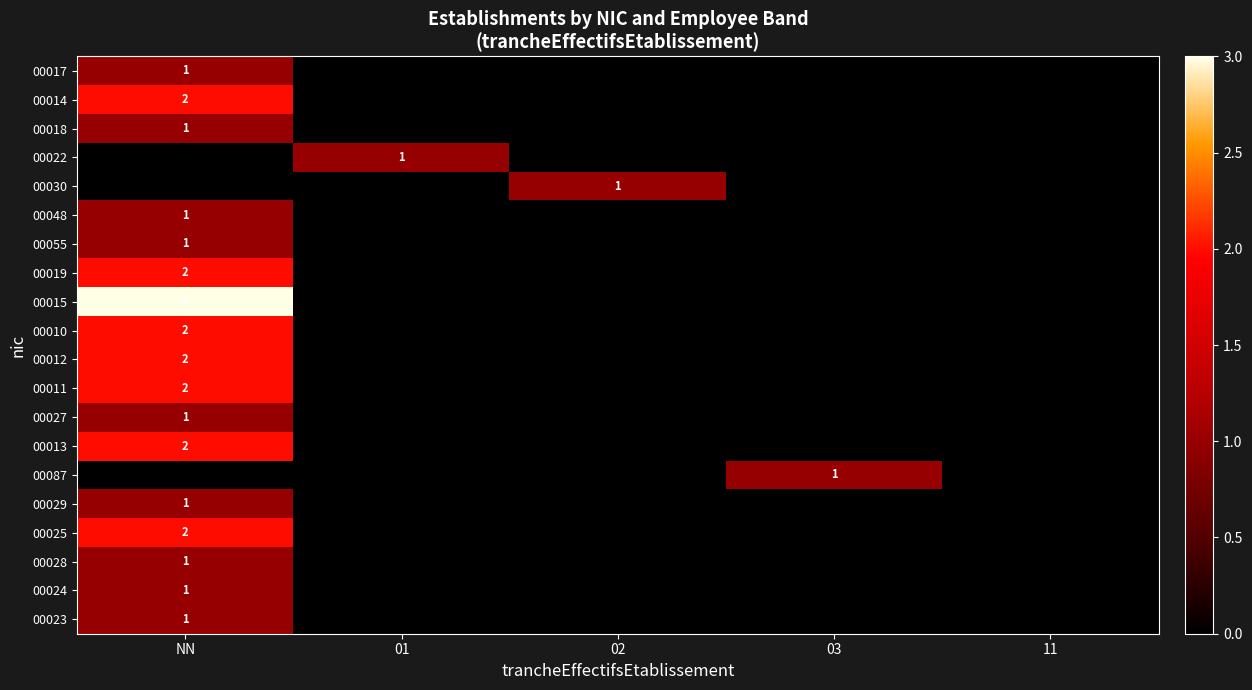

Which has a higher value, 03 or NN?

NN